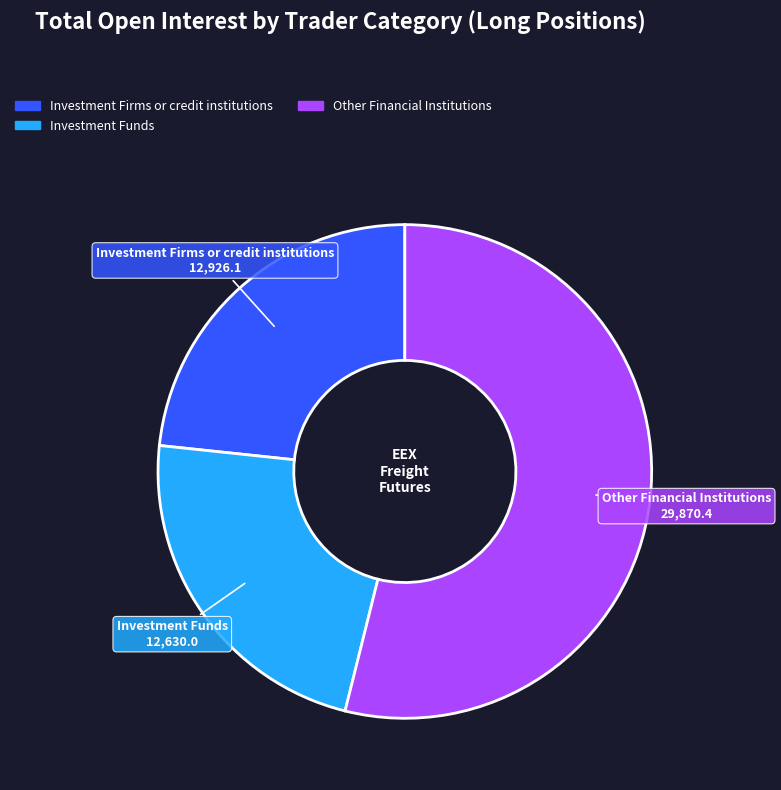

Does any single category account for the majority?

Yes